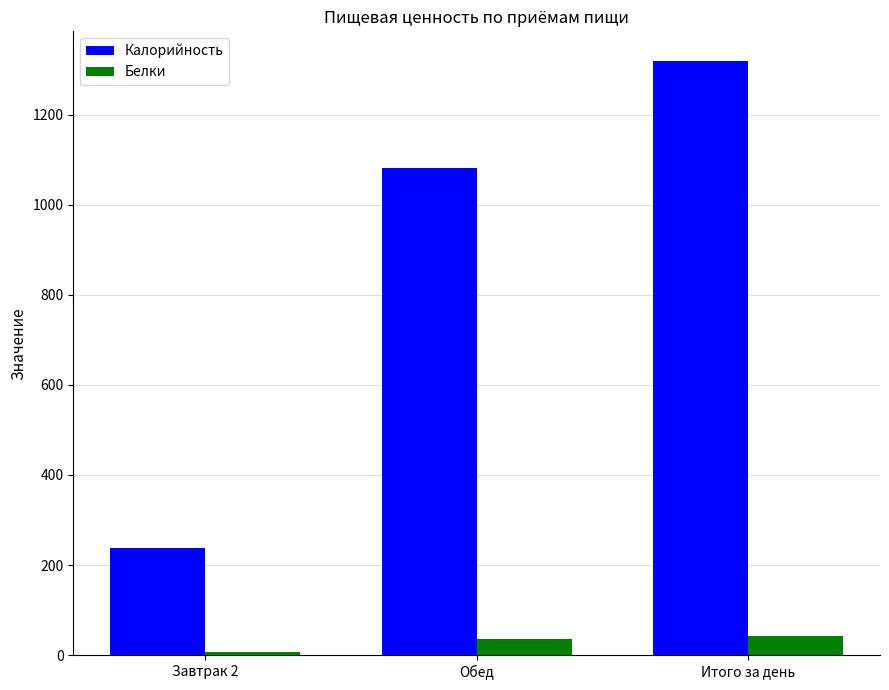

The value of Белки at Итого за день is 42.2. True or false?

True